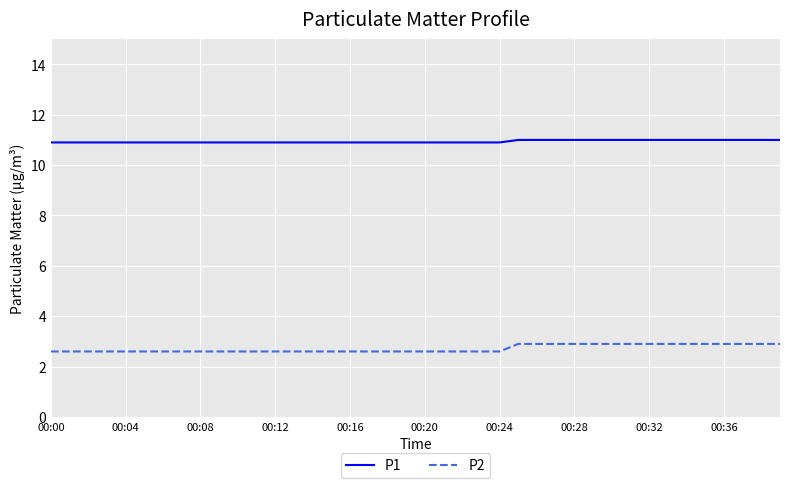

True or false: P2 and P1 cross at least once.

False